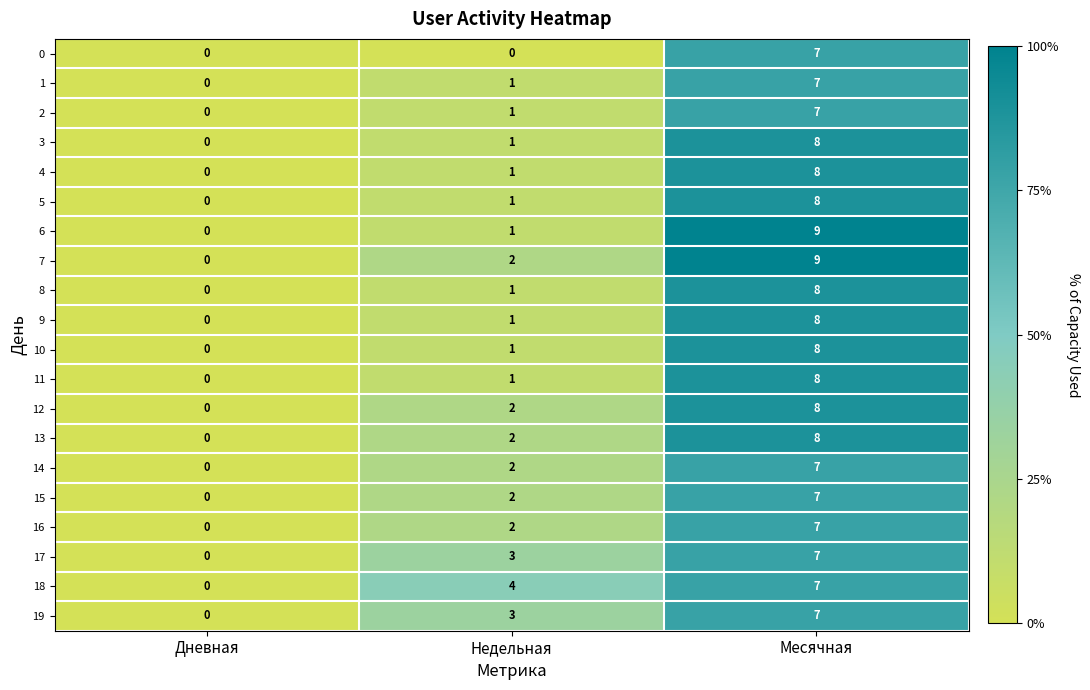

At which category is the sum across all series the highest?

Месячная